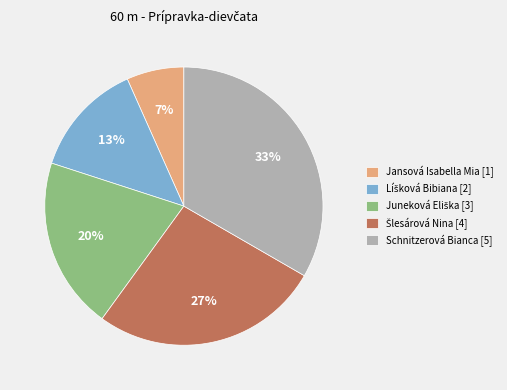

The Schnitzerová Bianca slice represents 33% of the pie. True or false?

True